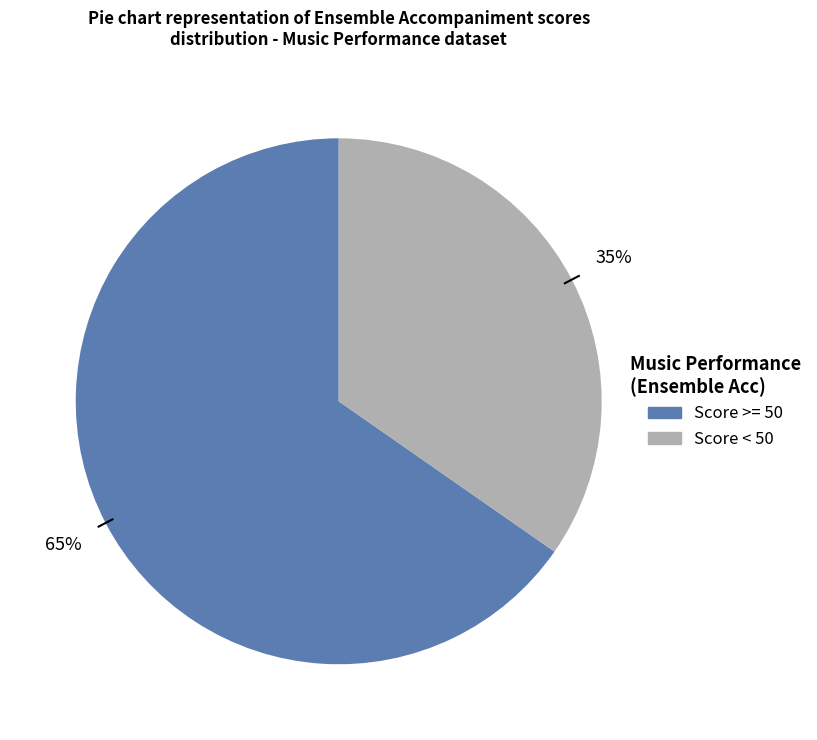

To the nearest percent, what is the average slice percentage?

50%